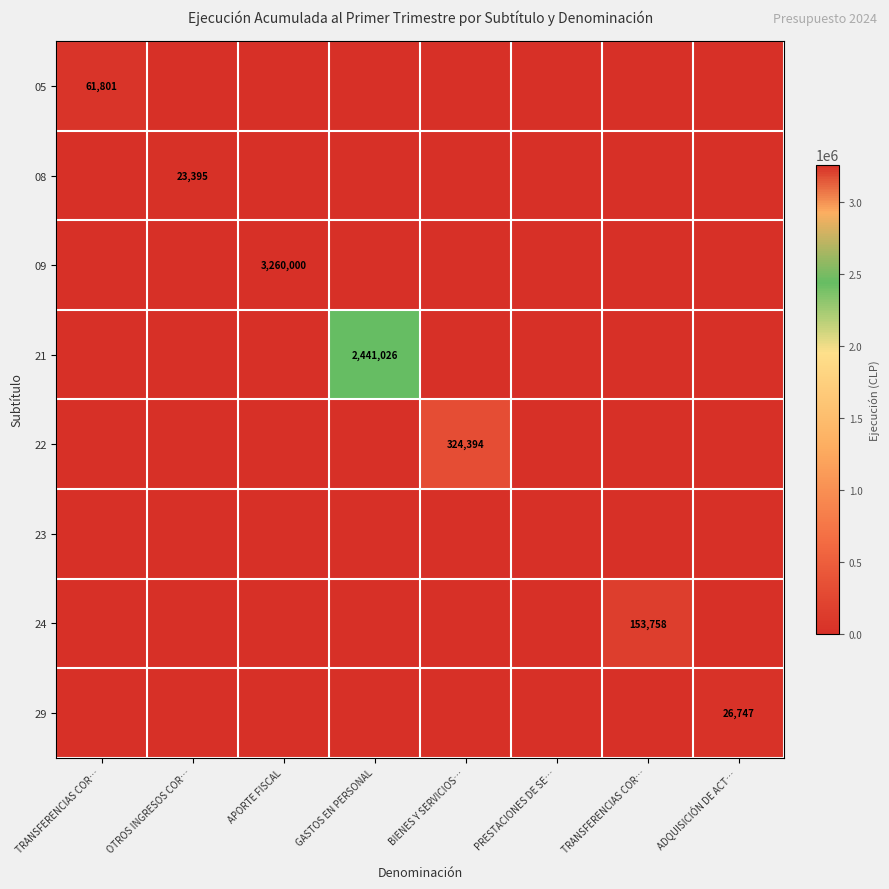

What is the maximum value shown in the chart?

3260000